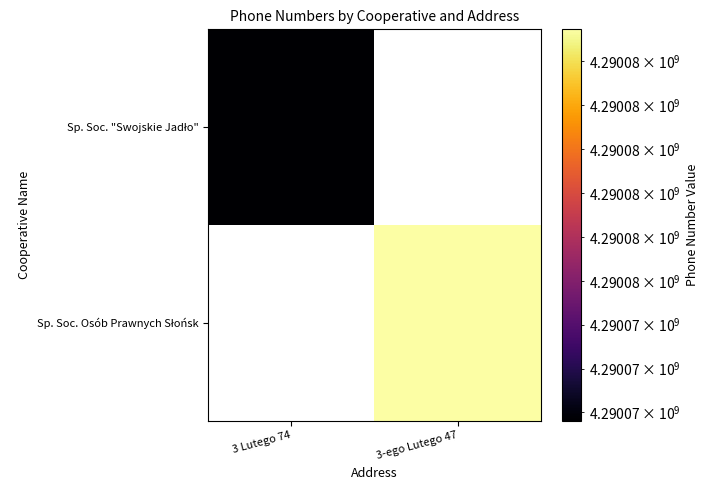

How many data points does each series have?

2